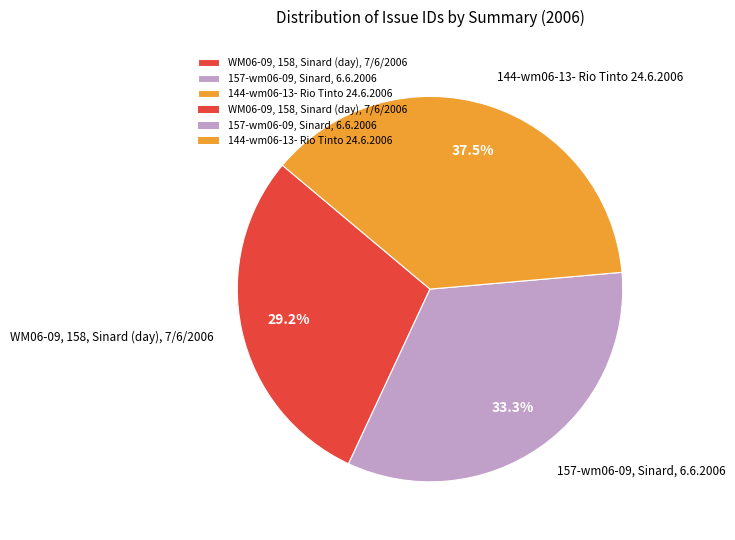

How much of the chart is everything except 144-wm06-13- Rio Tinto 24.6.2006?

62.5%